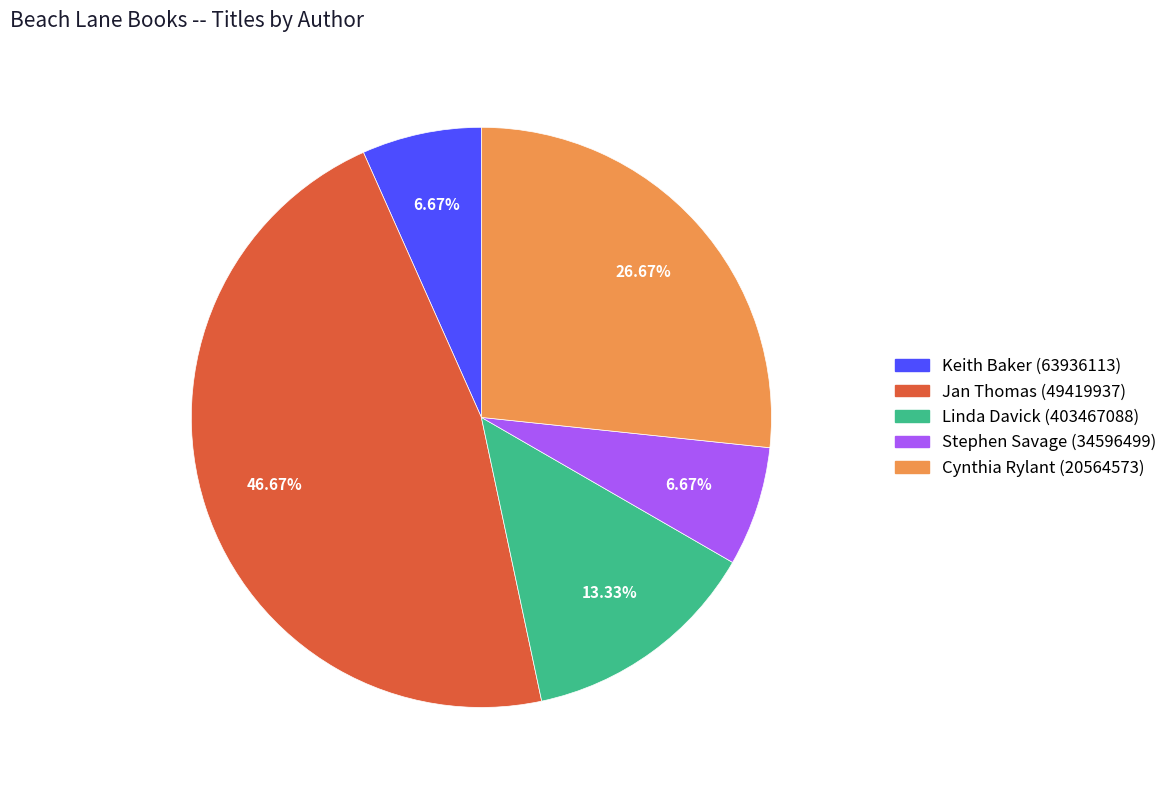

Is Linda Davick (403467088) the majority of the pie?

No